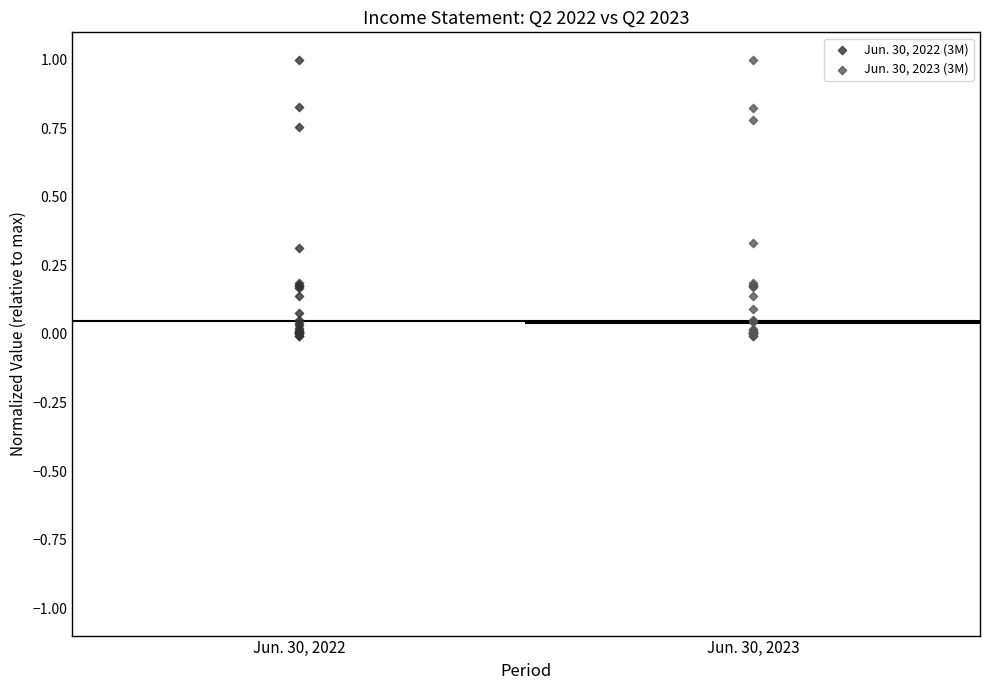

What are all the series names shown in the legend?

Jun. 30, 2022 (3M), Jun. 30, 2023 (3M)